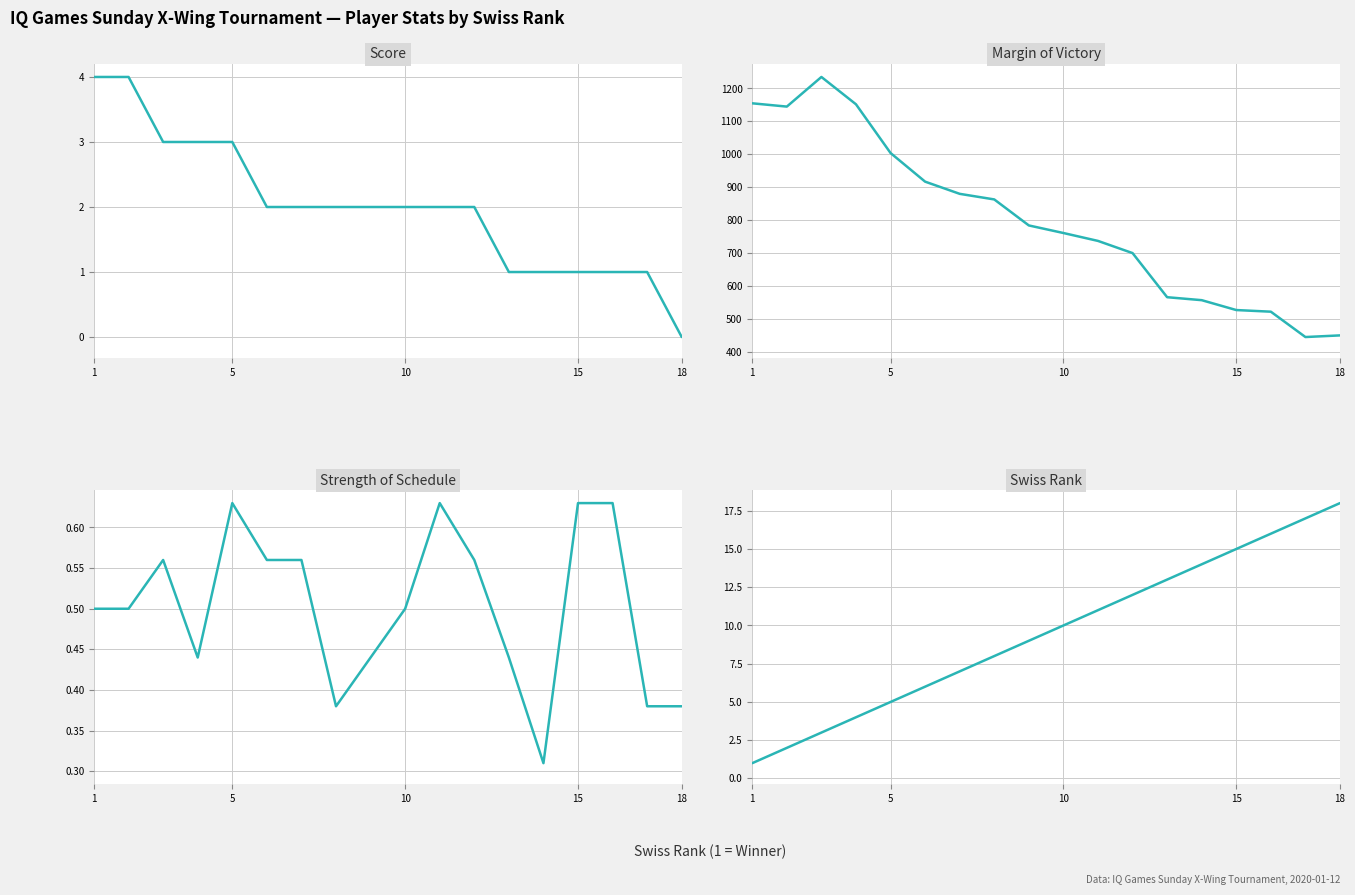

What is the value of the mov point at the 11th from the left?

1235.0